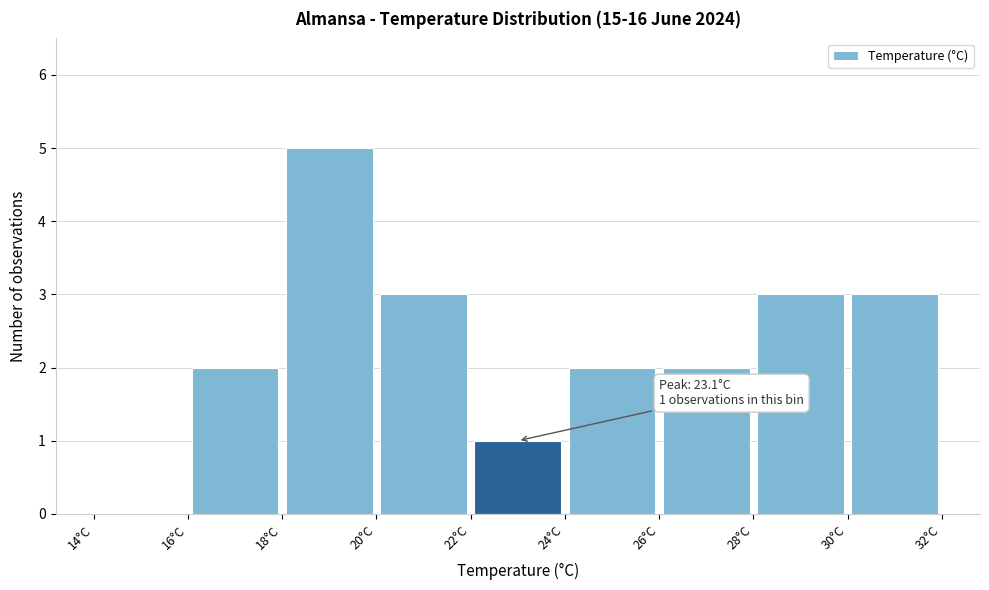

Which range on the x-axis has the tallest bar?

18 to 20